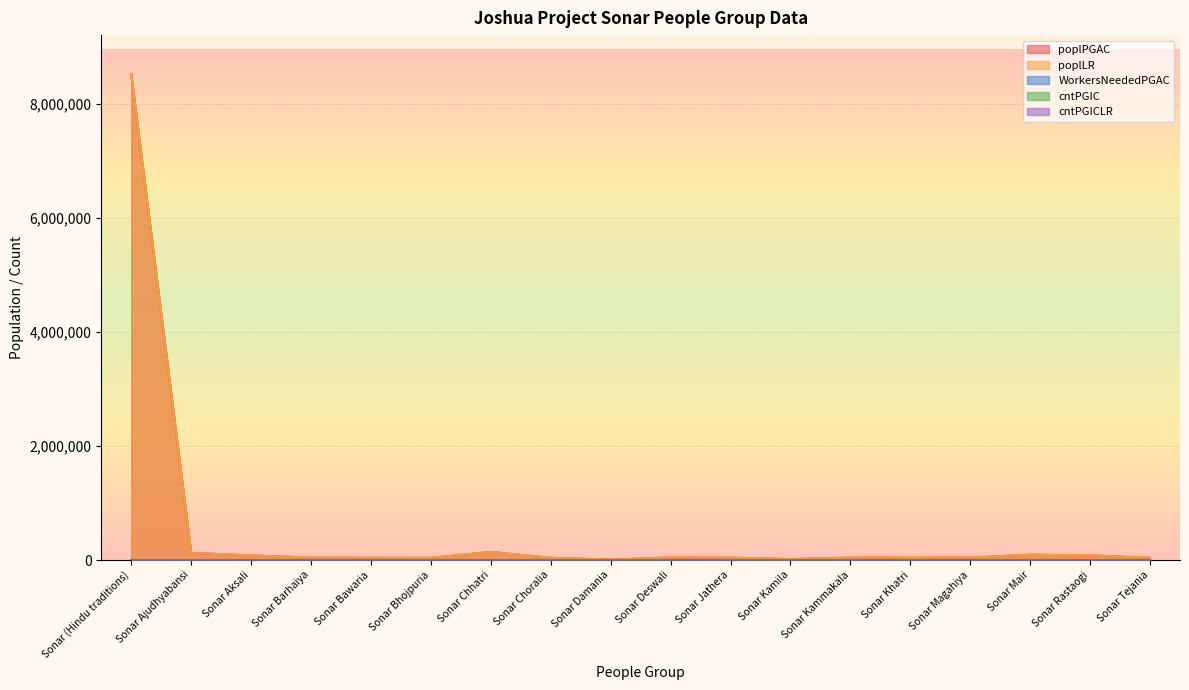

How many data points in poplLR are less than 43000?

9